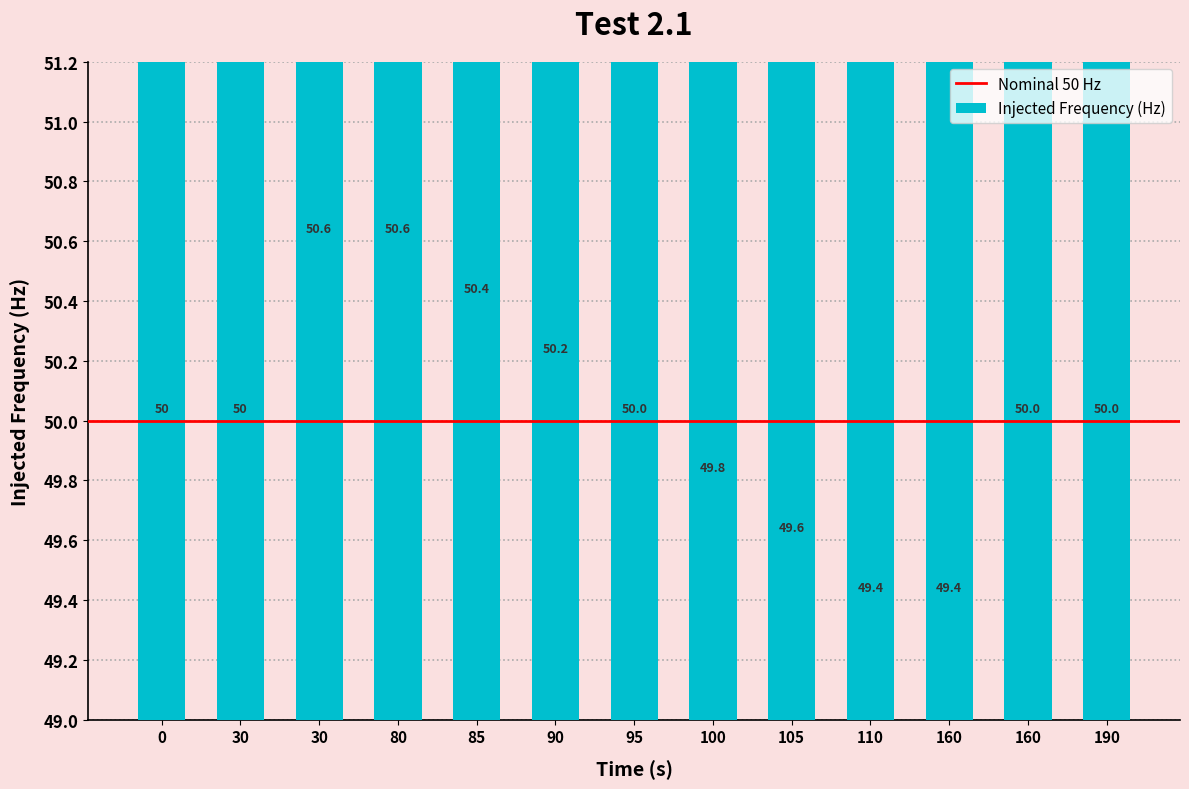

Is it true that the value at 110 is 49.4?

True